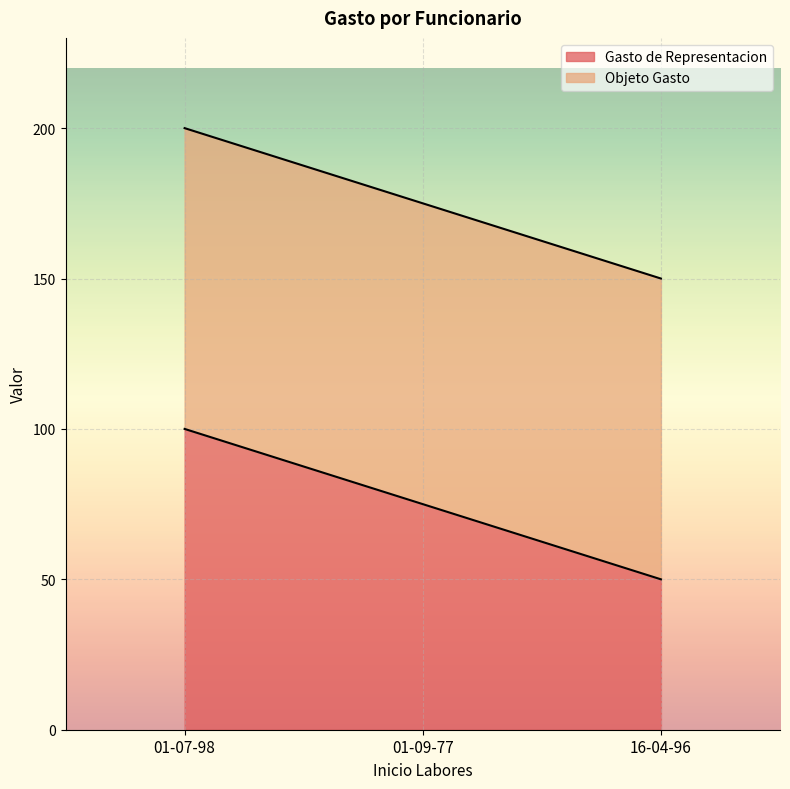

How many values are between 50 and 100?

3